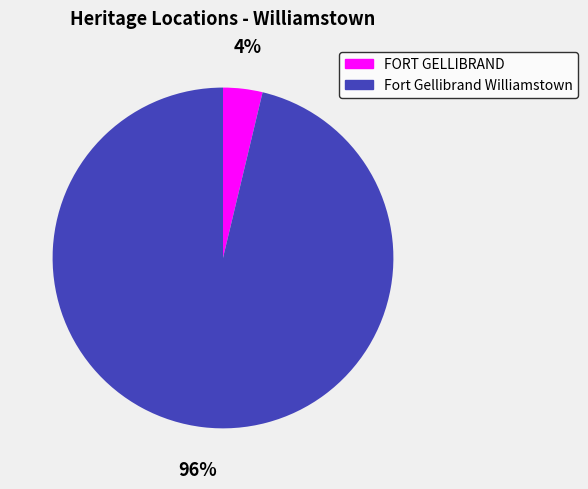

True or false: FORT GELLIBRAND accounts for 4% of the total.

True